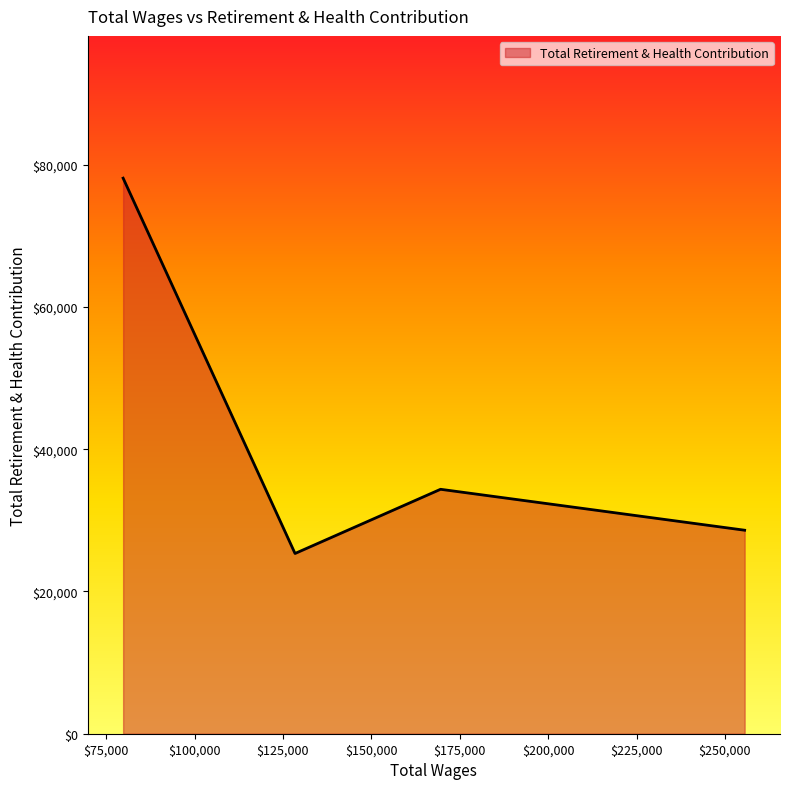

What is the smallest value displayed?

25336